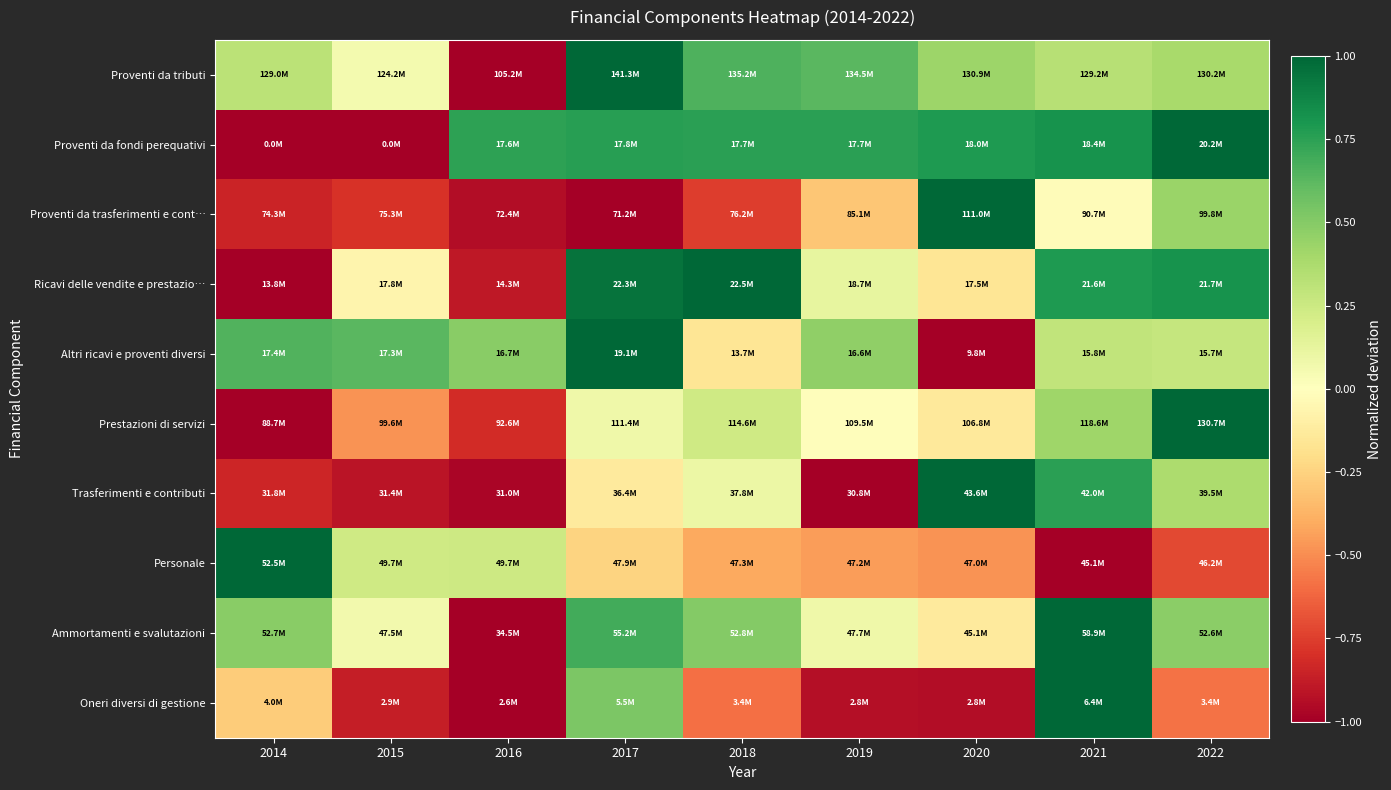

Which series changed the most between 2016 and 2019?

Proventi da tributi